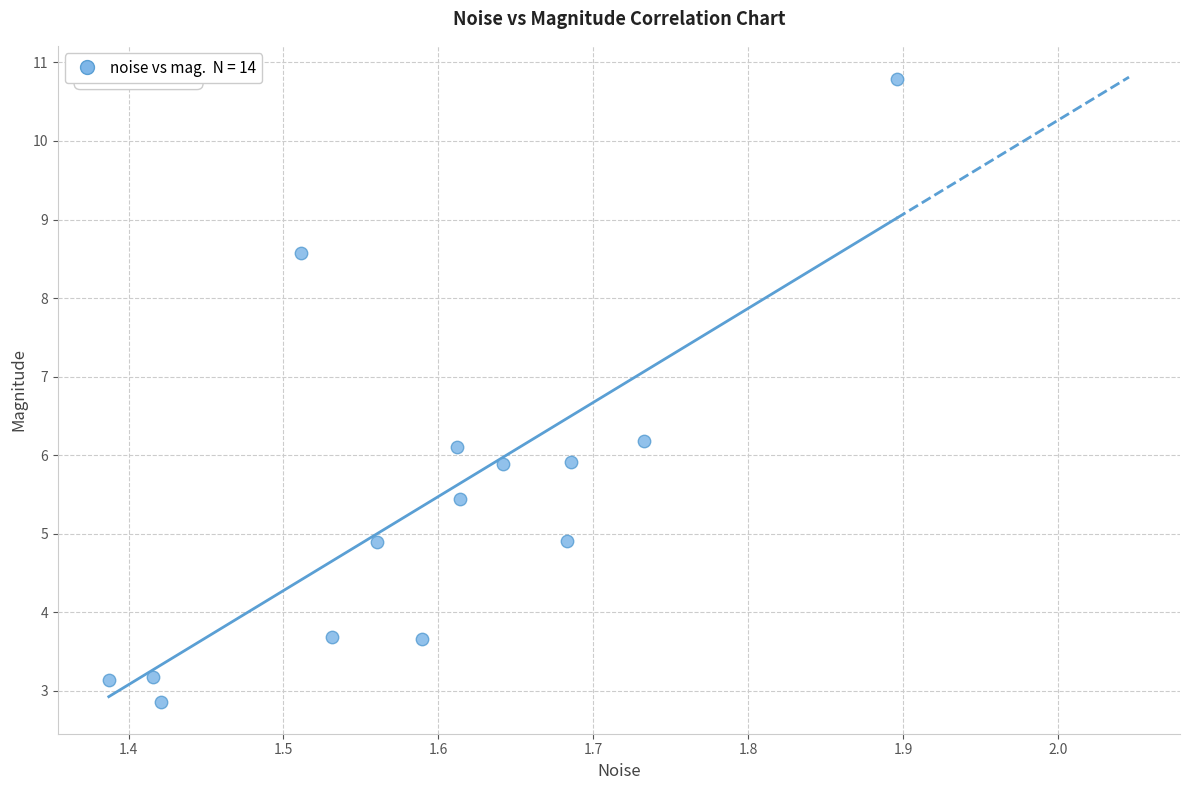

What is the range of Y values (max minus min)?

7.9